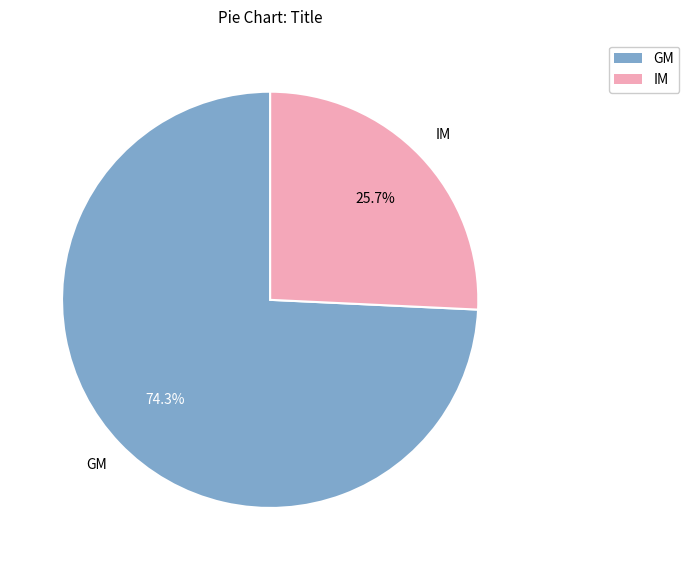

How many segments does this pie chart have?

2